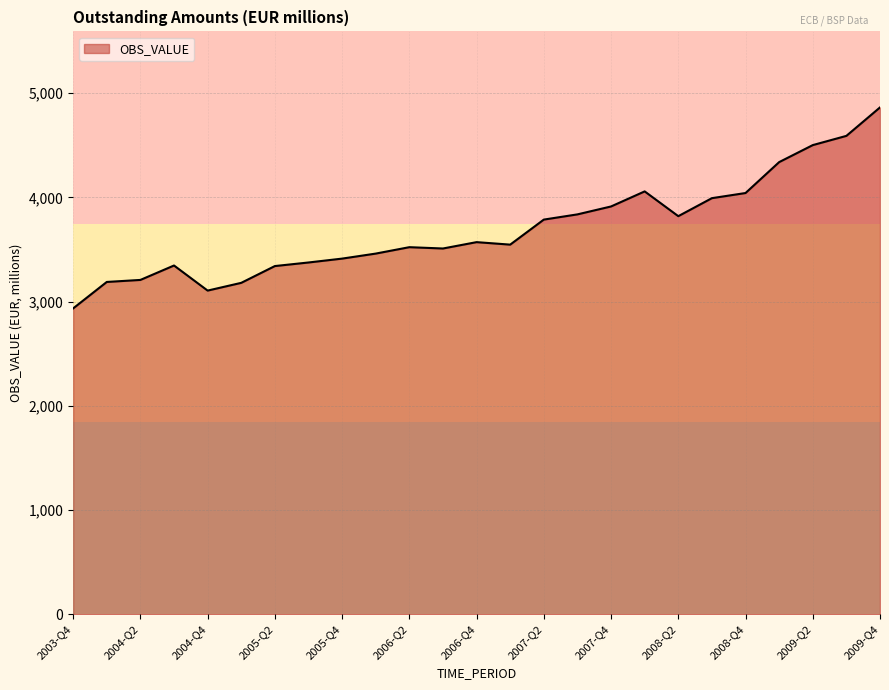

What is the smallest value displayed?

2935.5